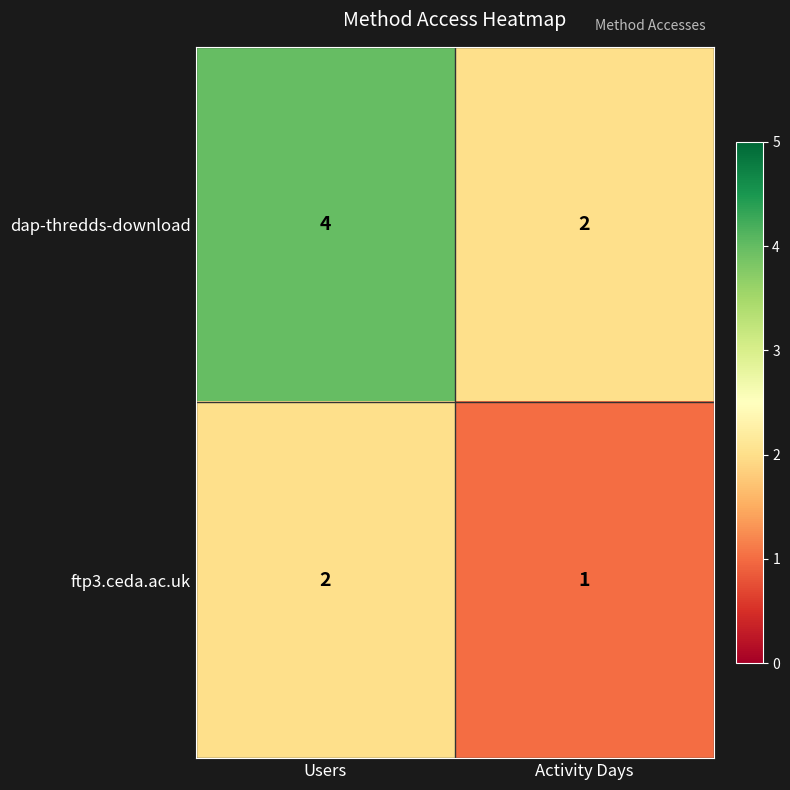

What is the sum of all dap-thredds-download values?

6